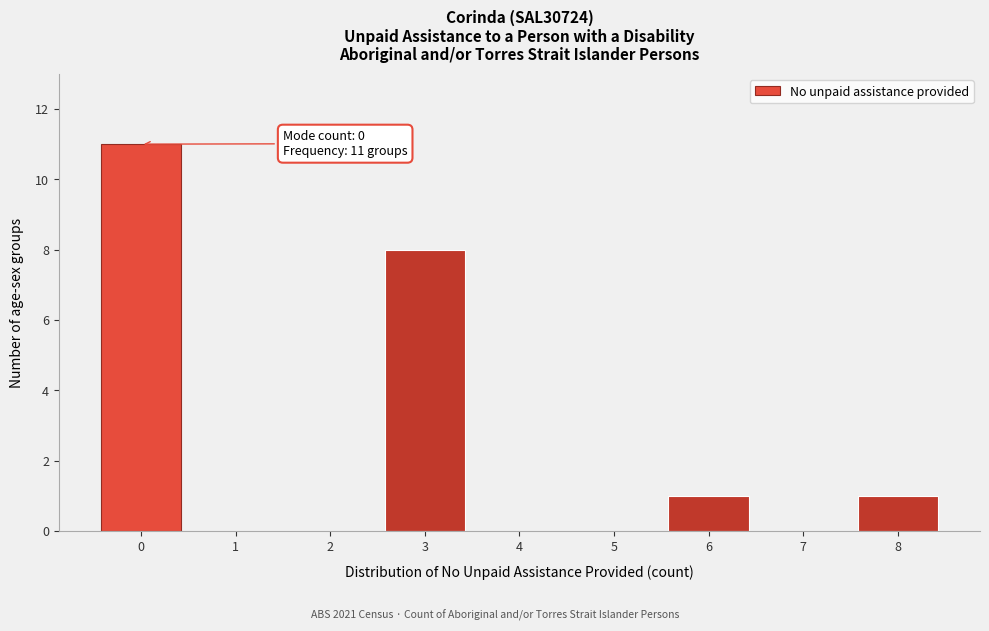

Reading left to right, extract all data points from this chart.

0=11	1=0	2=0	3=8	4=0	5=0	6=1	7=0	8=1